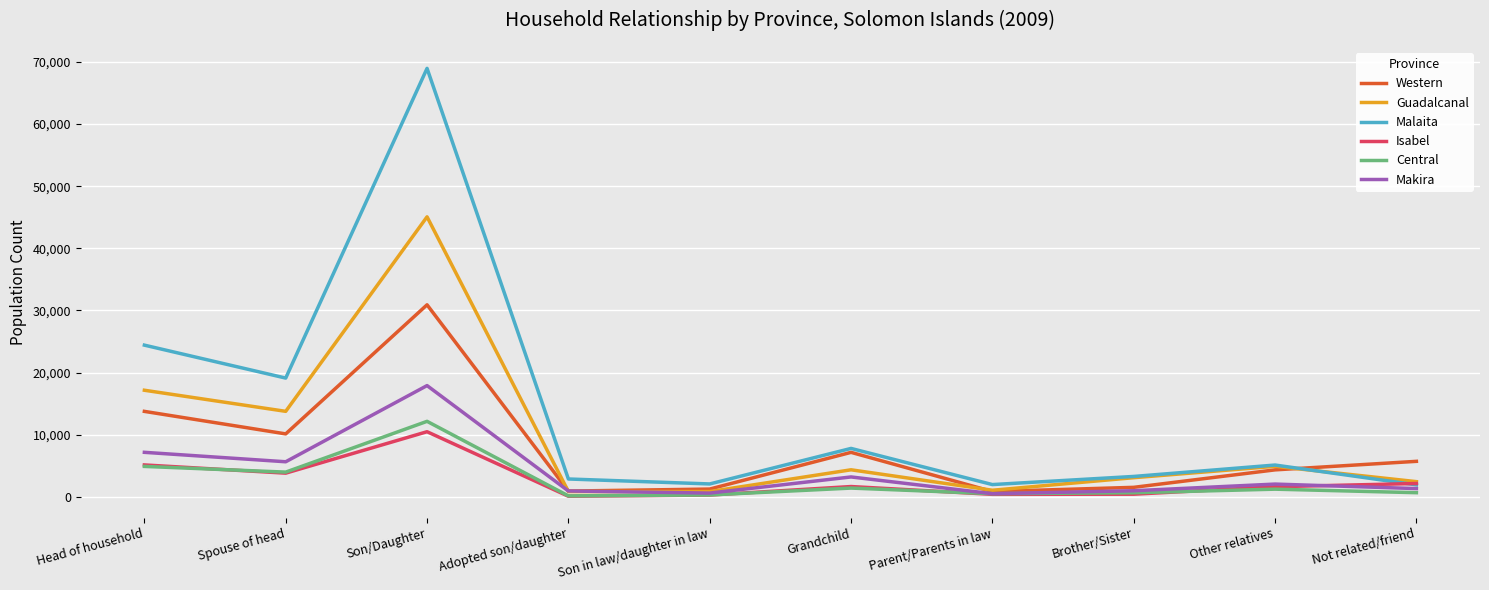

Is the value of Central at Grandchild greater than the value of Malaita at Grandchild?

No